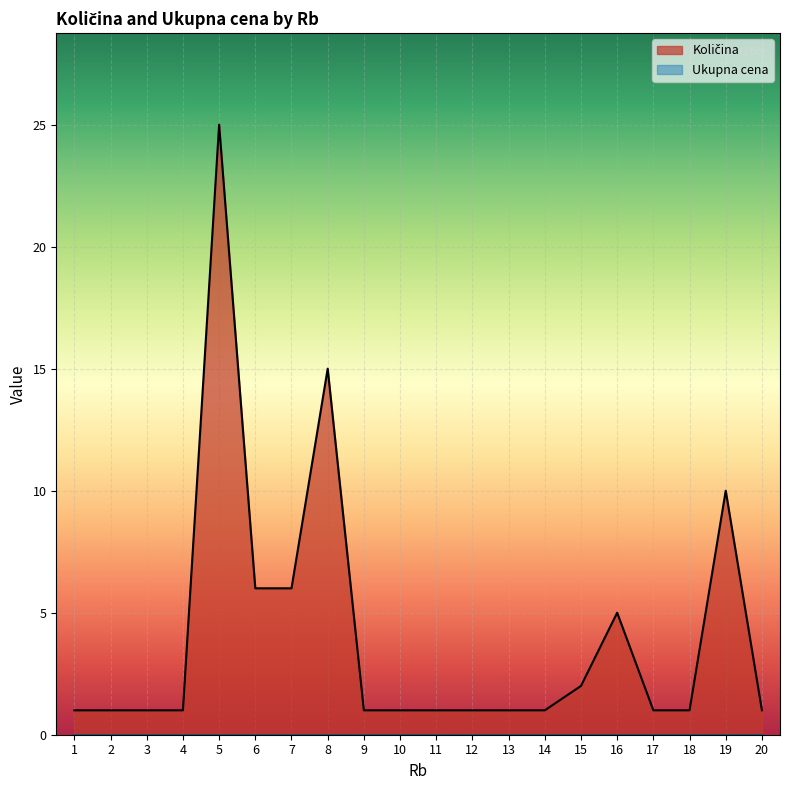

Rank the categories by value from lowest to highest.

1, 2, 3, 4, 9, 10, 11, 12, 13, 14, 17, 18, 20, 15, 16, 6, 7, 19, 8, 5